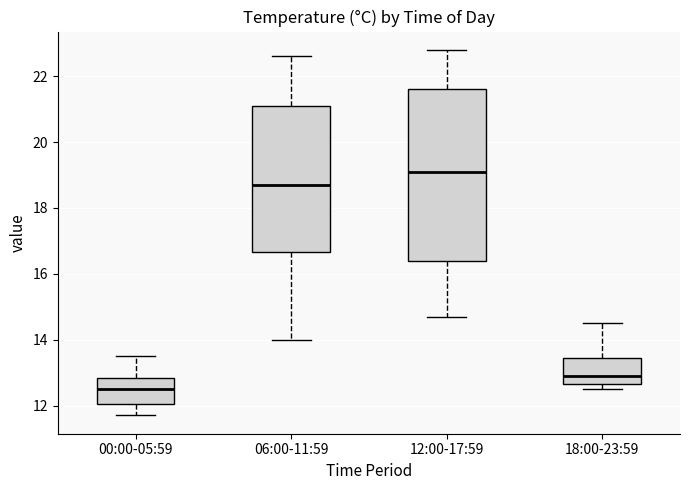

Which box has the highest median line?

12:00-17:59